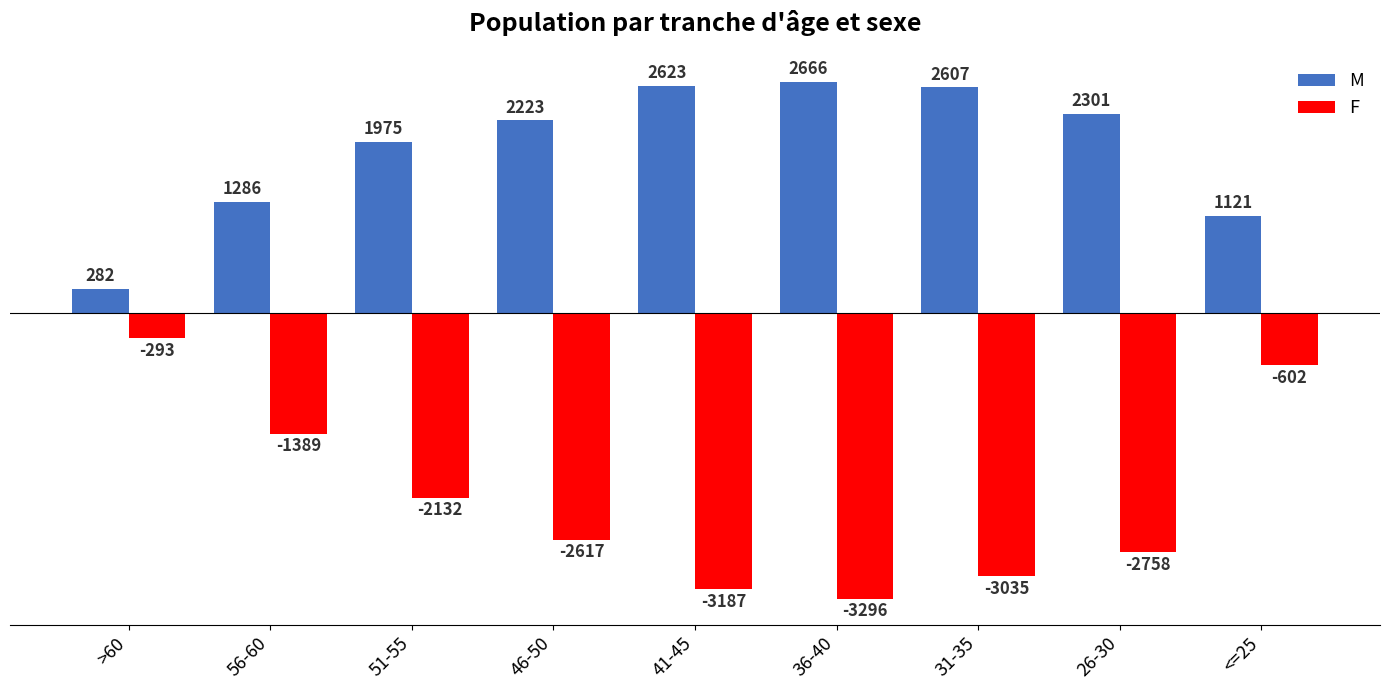

What is the value of the F bar at the 9th from the left?

-602